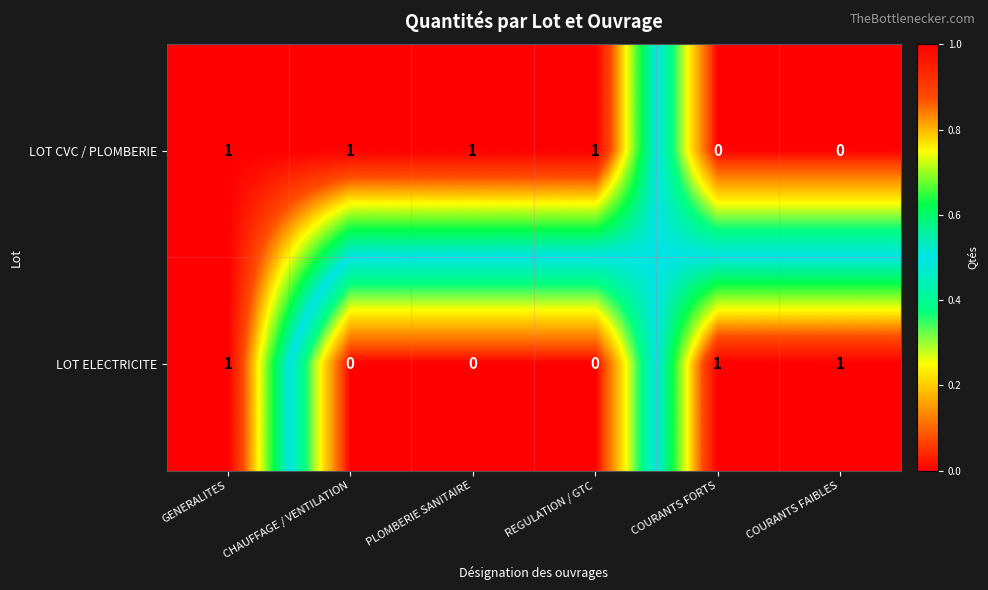

Rank the series by their average value, from lowest to highest.

LOT ELECTRICITE, LOT CVC / PLOMBERIE